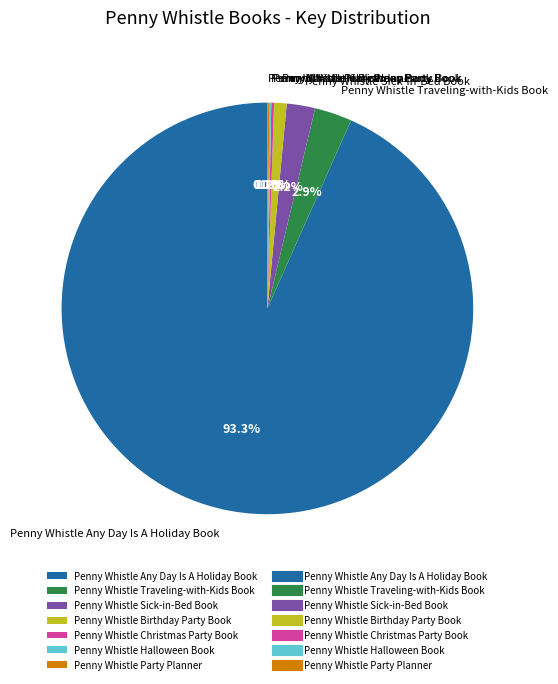

Which has a higher value, Penny Whistle Traveling-with-Kids Book or Penny Whistle Sick-in-Bed Book?

Penny Whistle Traveling-with-Kids Book